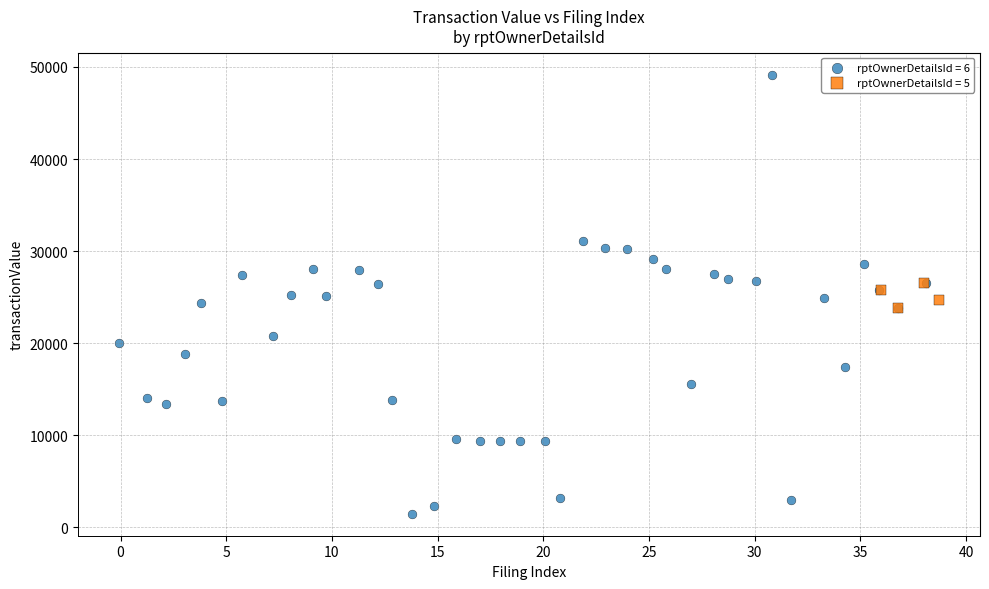

Which series contains the lowest Y value?

rptOwnerDetailsId = 6